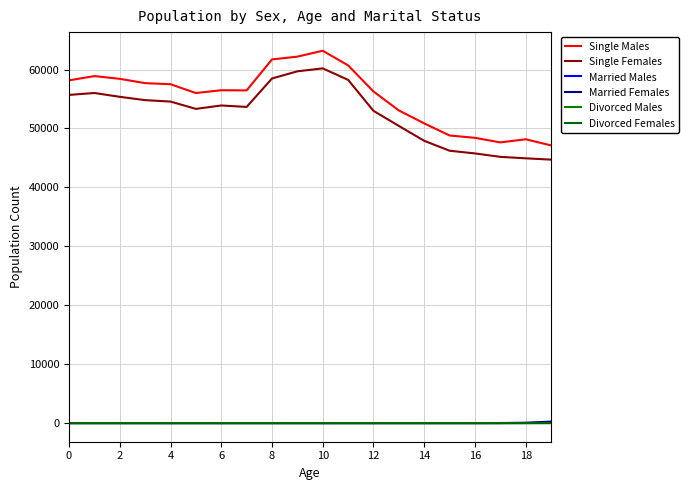

True or false: Single Males and Divorced Males intersect in this chart.

False